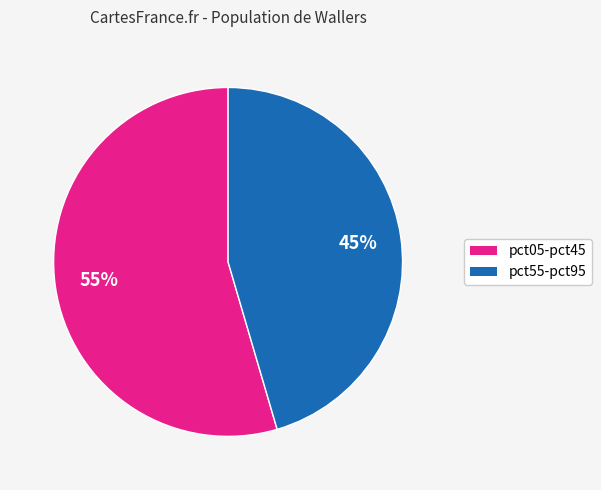

To the nearest percent, what is the average slice percentage?

50%